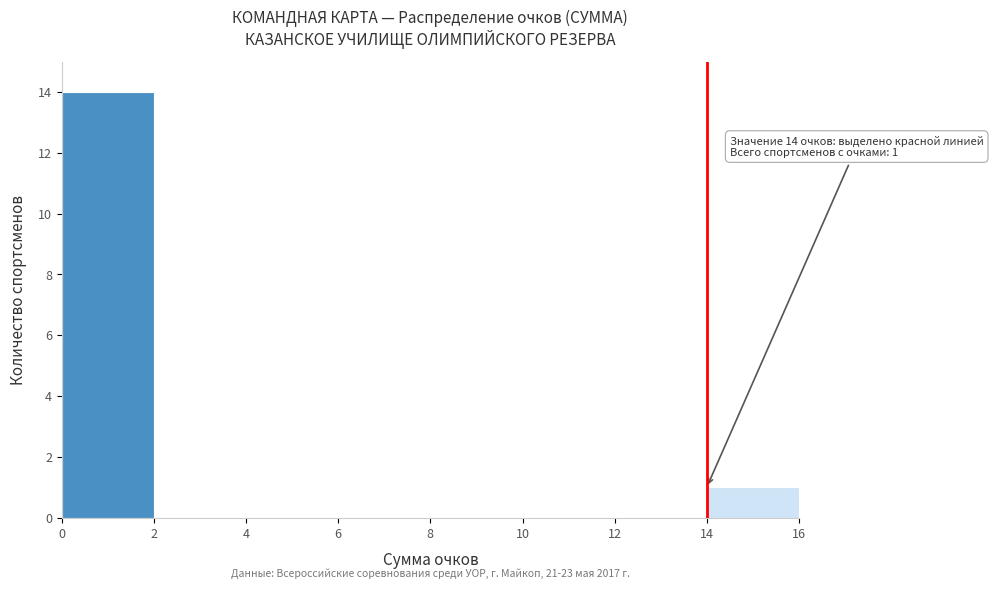

Which range on the x-axis has the tallest bar?

0 to 2